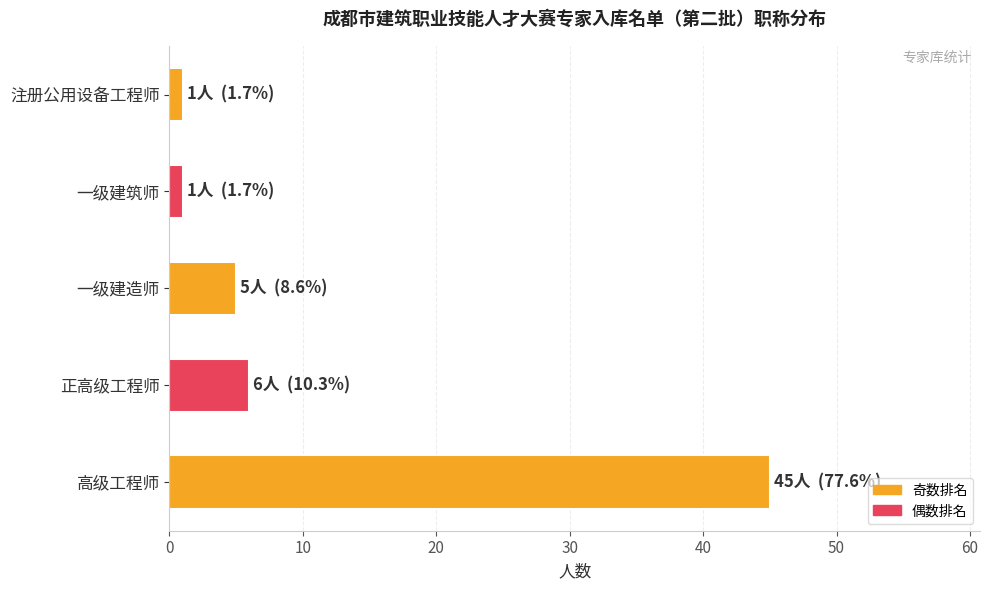

Reading top to bottom, list all the values displayed in this chart.

1	1	5	6	45